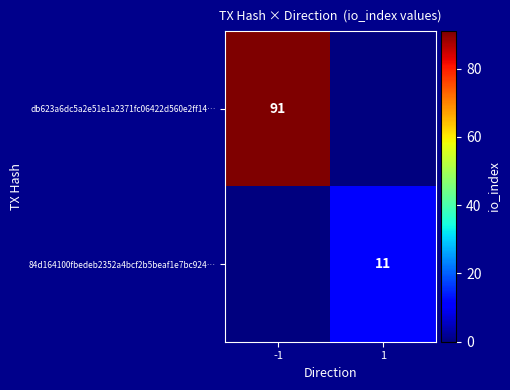

True or false: db623a6dc5a2e51e1a2371fc06422d560e2ff14… has a value of 45 at -1.

False